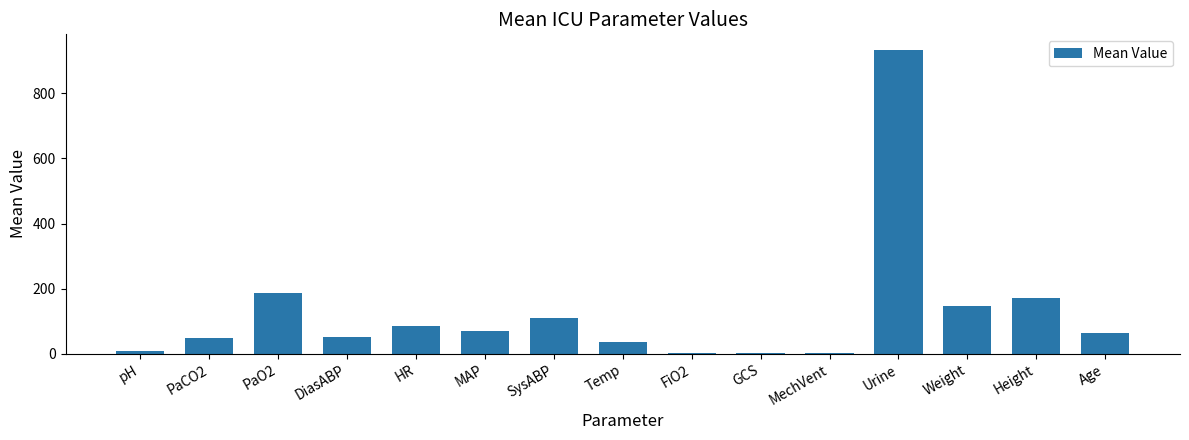

True or false: the data shows 22.9 at HR.

False